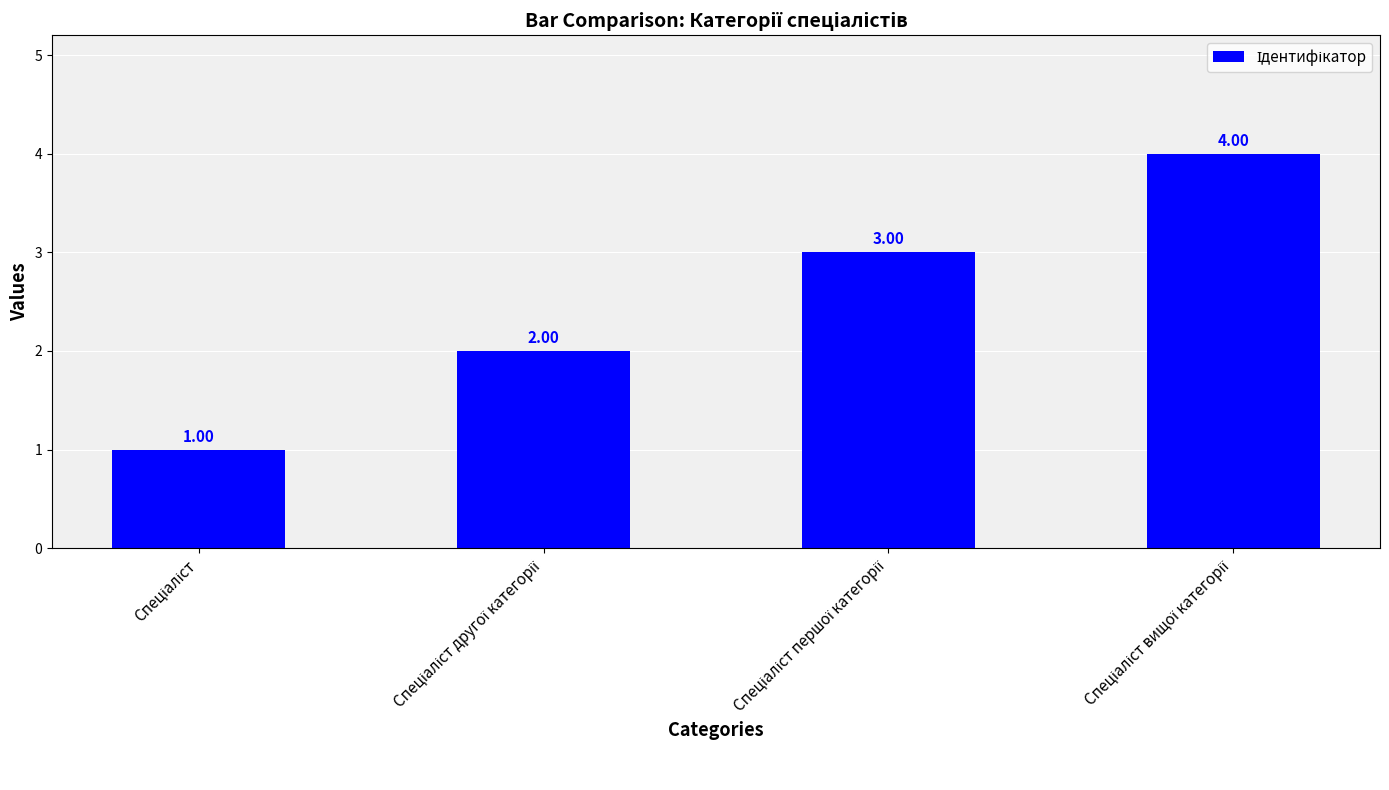

What is the sum of all values?

10